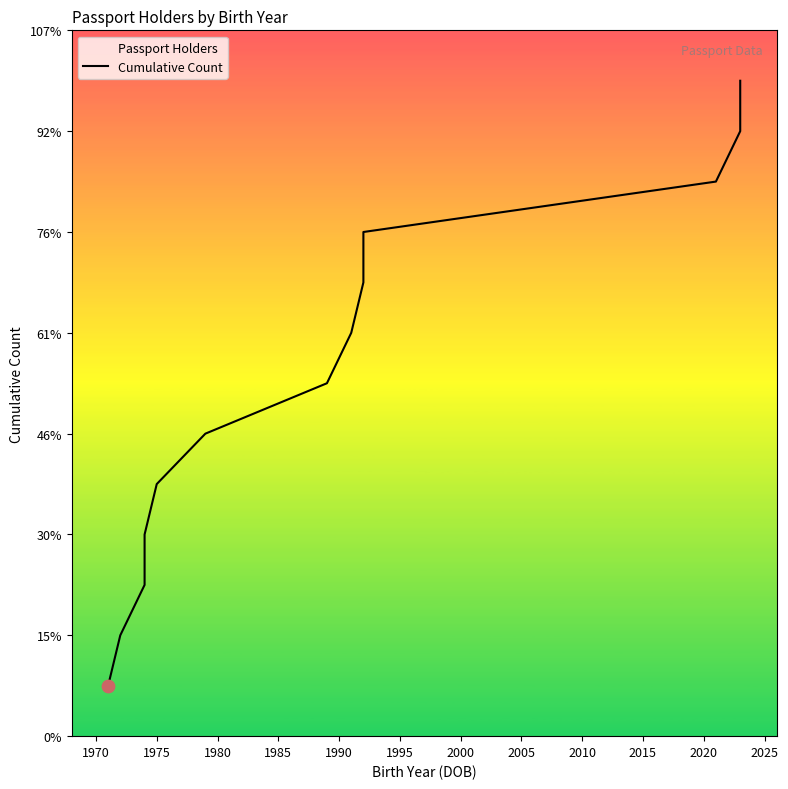

Between 2025 and 1995, which is larger?

2025